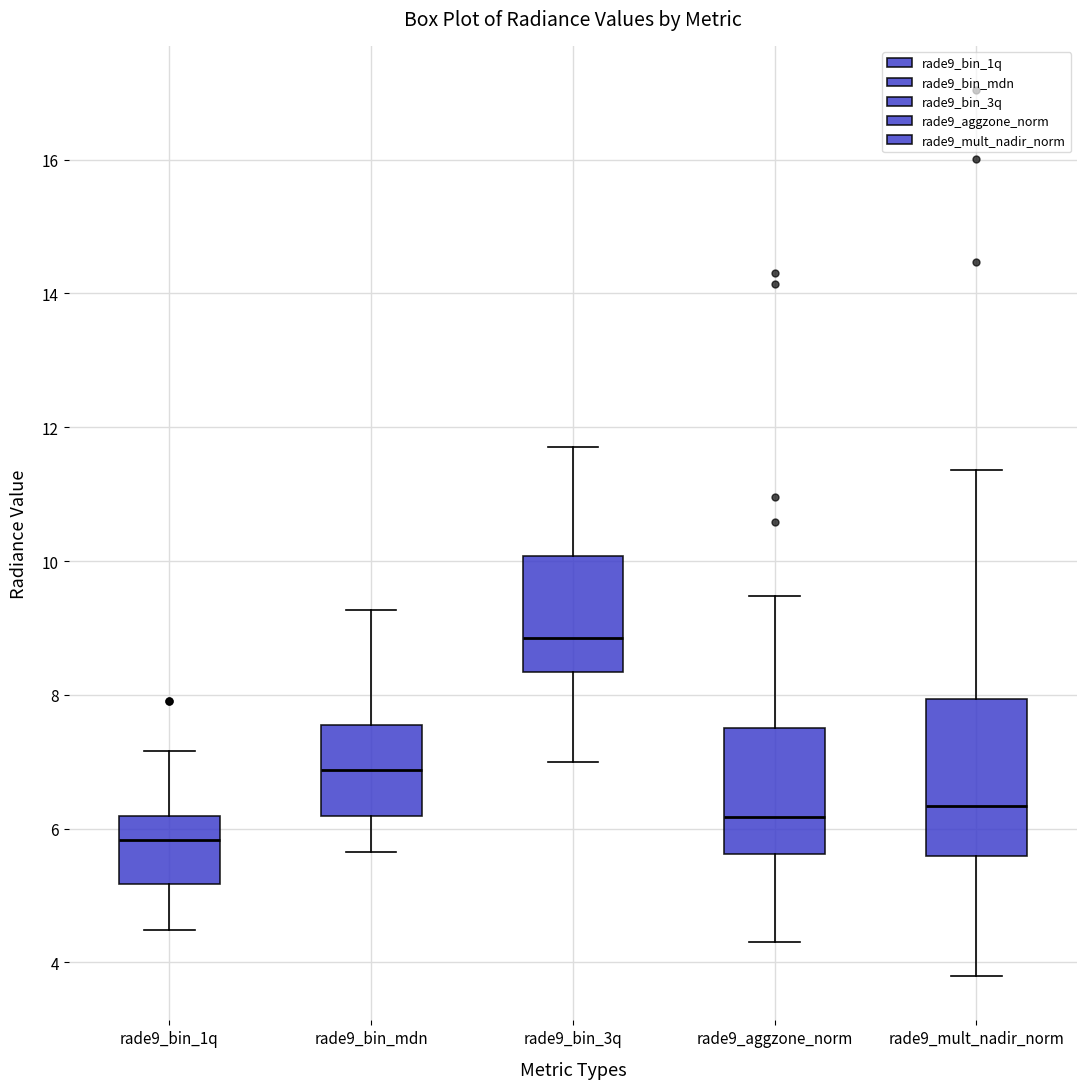

Where is the lower edge of the box for rade9_bin_1q on the y-axis? The values are not printed on the chart, so give them approximately, as read against the axis.

5.2